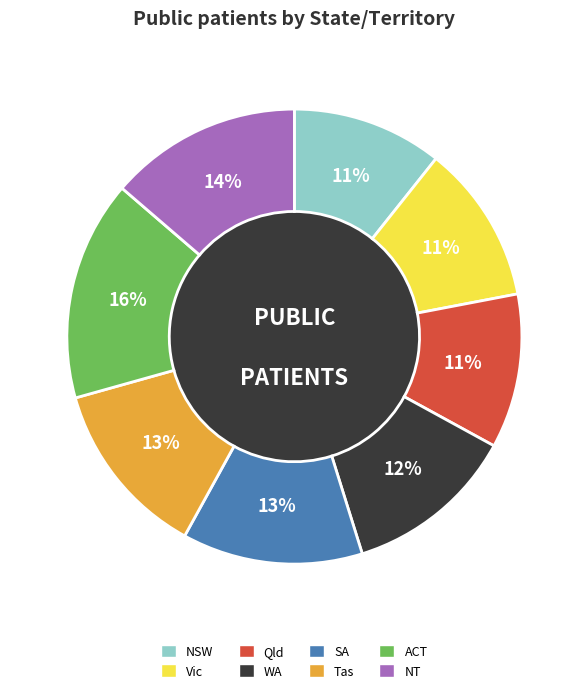

Does WA represent more than half of the total?

No